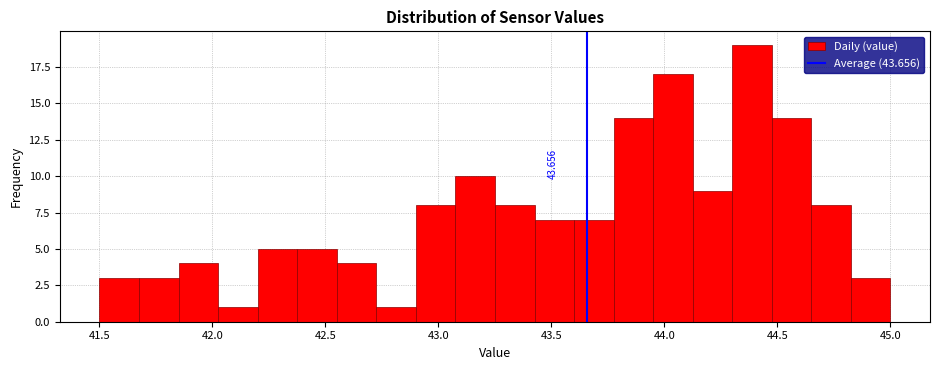

Read against the x-axis, roughly where is the centre of the tallest bar?

44.40